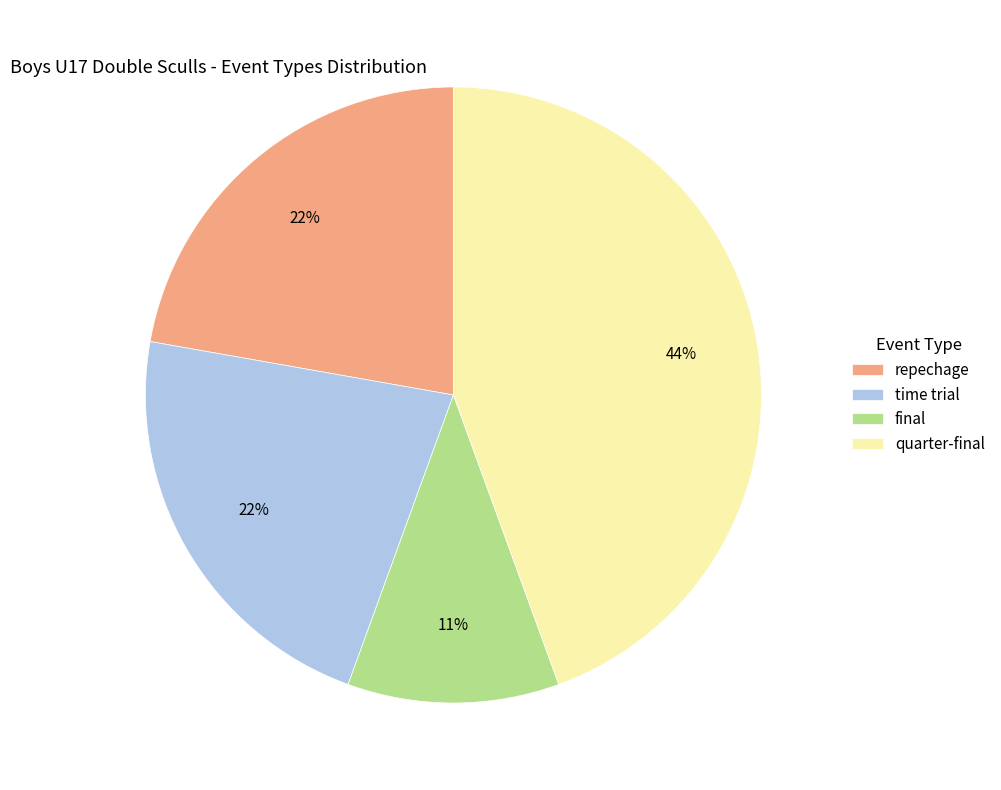

The quarter-final slice represents 44% of the pie. True or false?

True